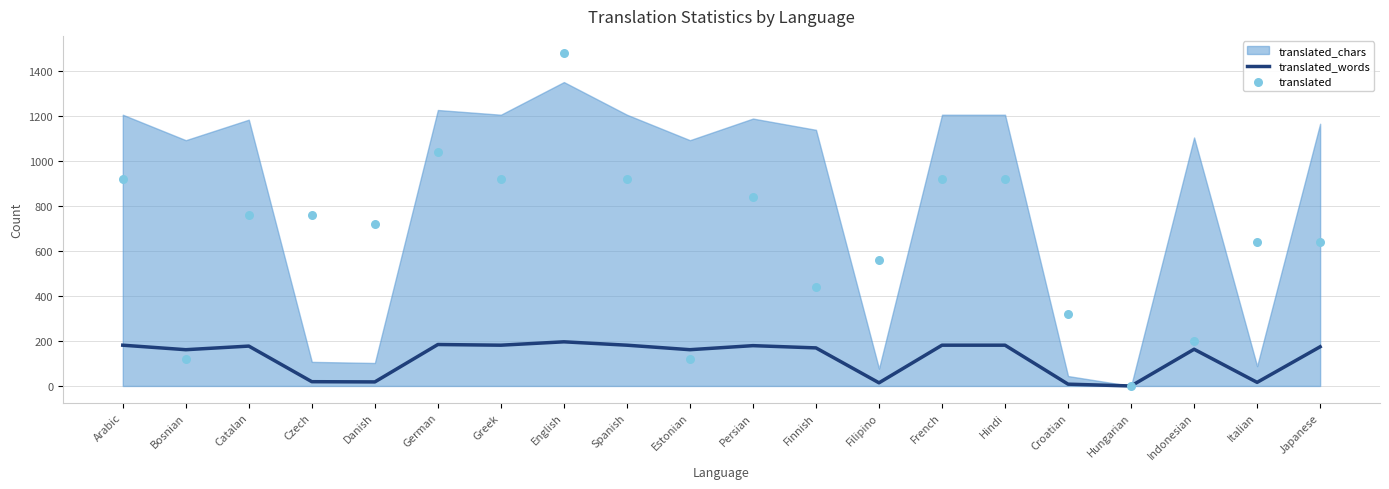

Which series has the largest total across all categories?

translated